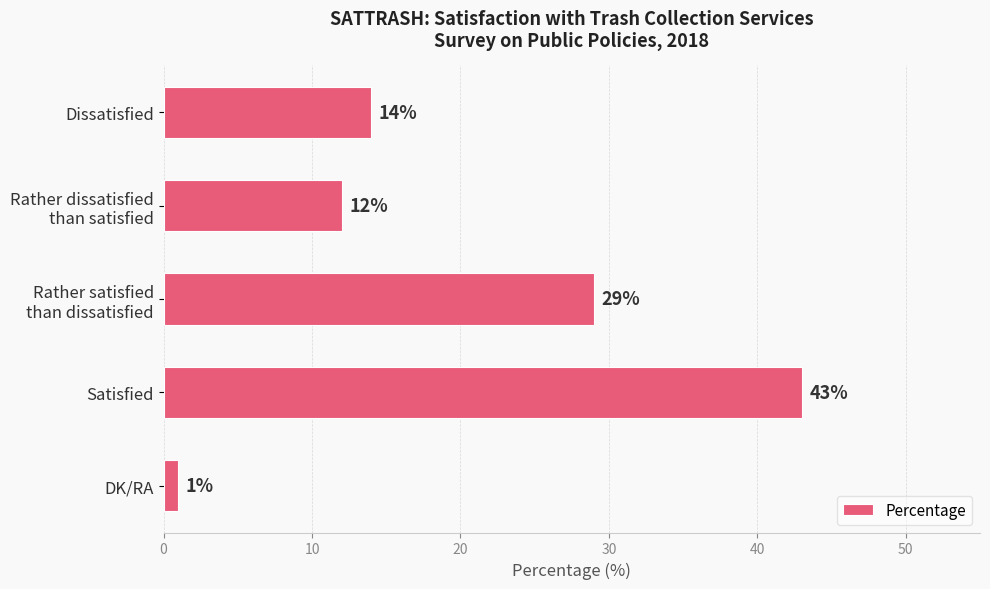

What position from the top is Satisfied?

4